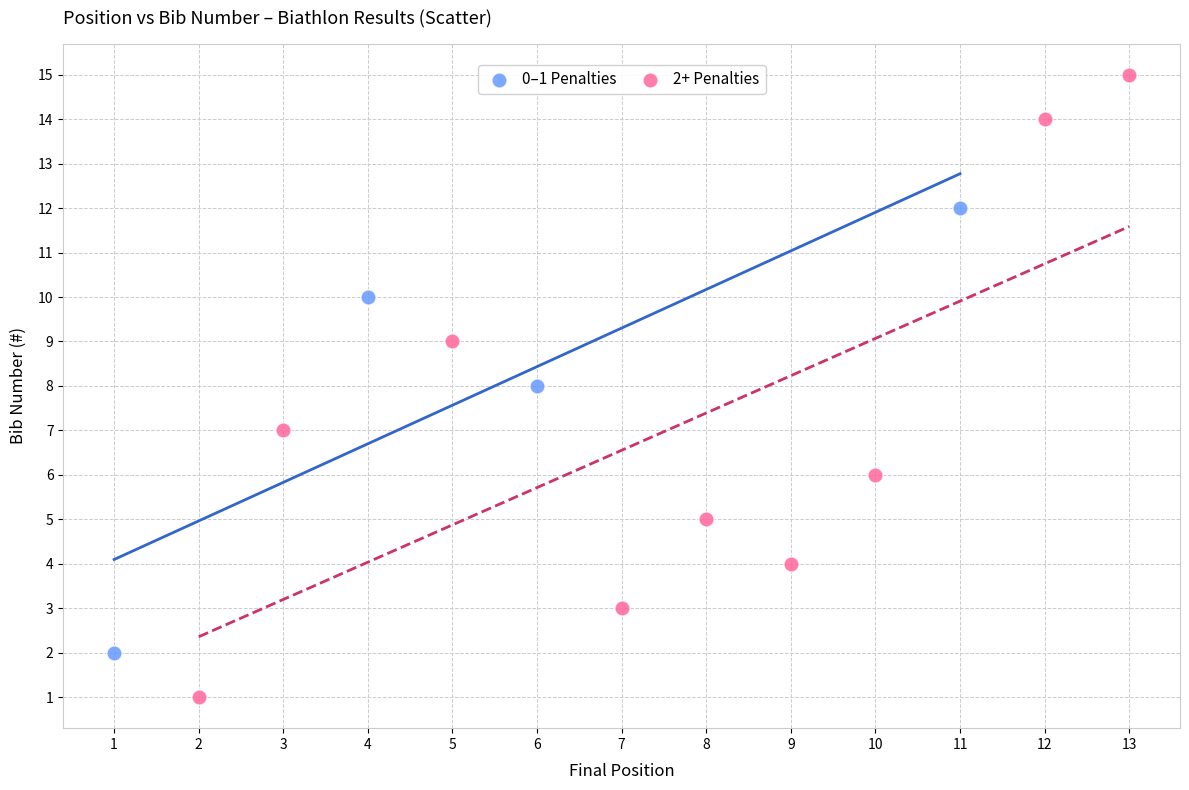

Which series has the largest Y range (max minus min)?

2+ Penalties